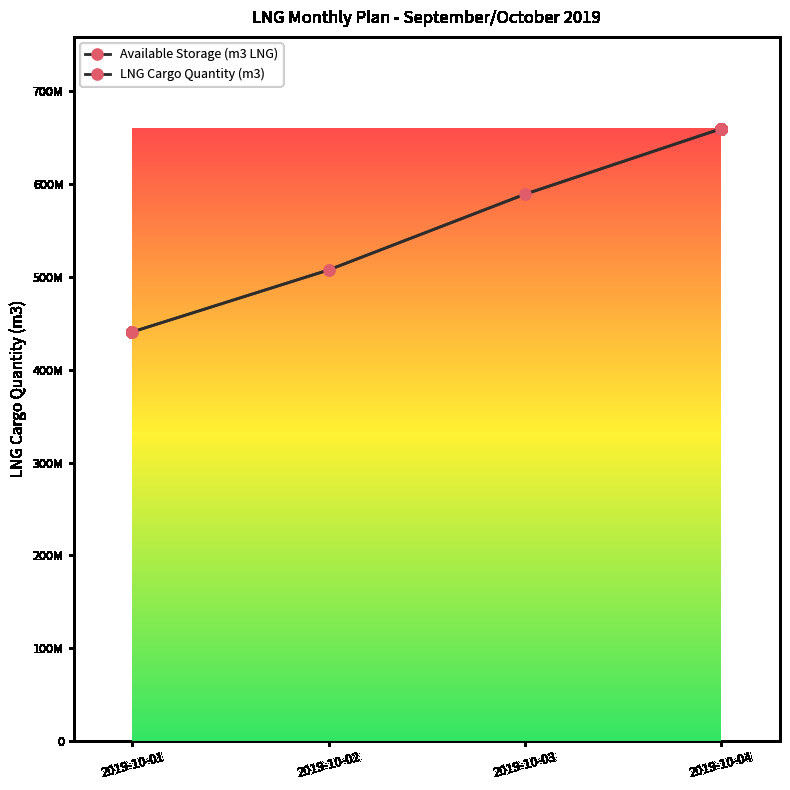

The value of LNG Cargo Quantity (m3) at 2019-10-03 is 280257105.9. True or false?

False